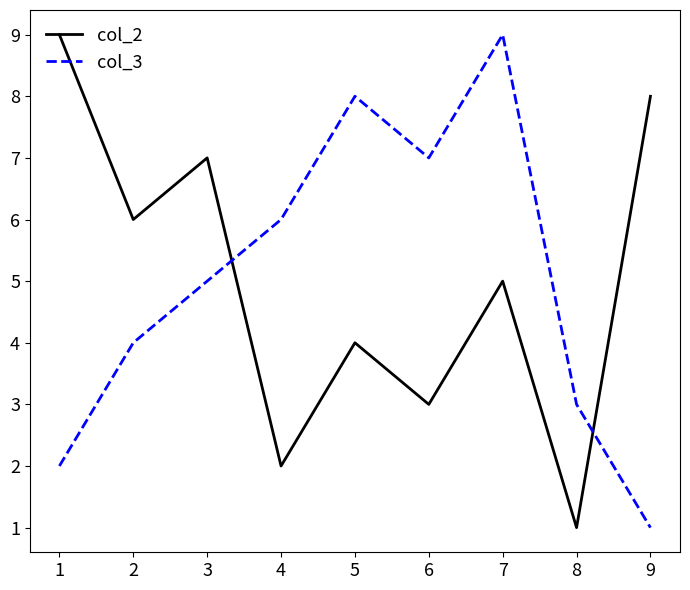

How many distinct data groups are displayed?

2